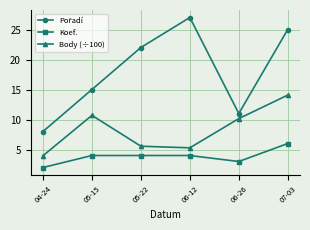

What is the label of the 2nd point from the right?

06-26